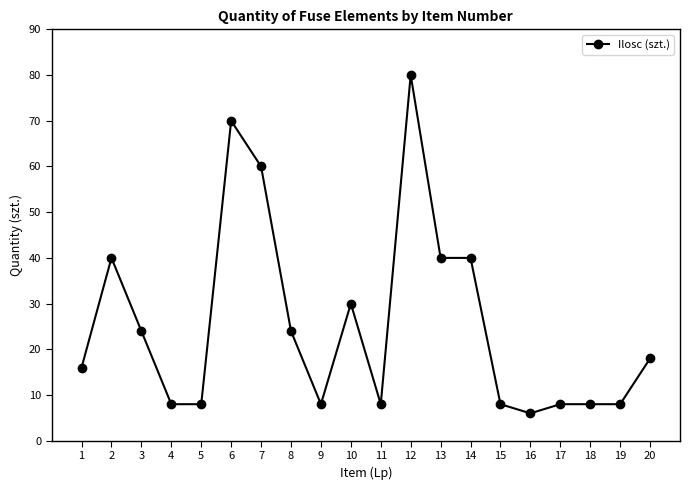

What is the change in value from 10 to 11?

-22